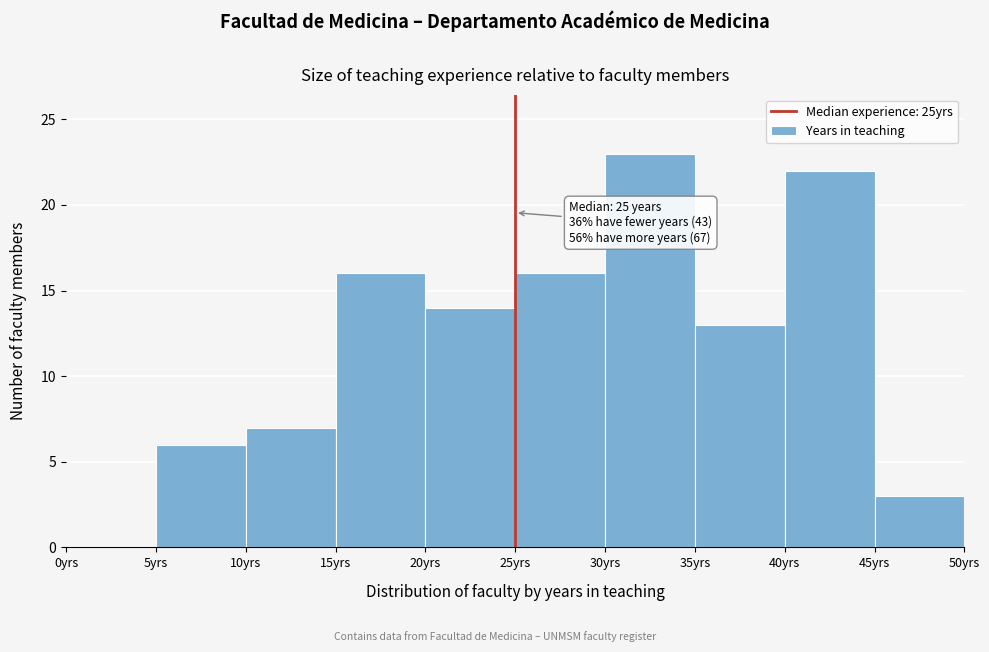

Over which range of the x-axis is the bar tallest?

30 to 35